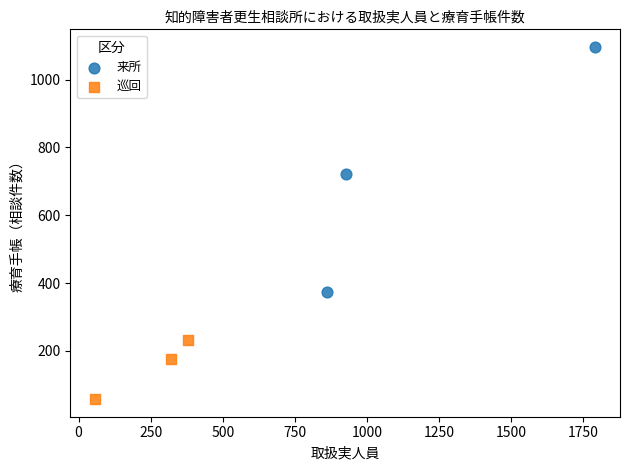

Which series reaches the maximum Y coordinate?

来所